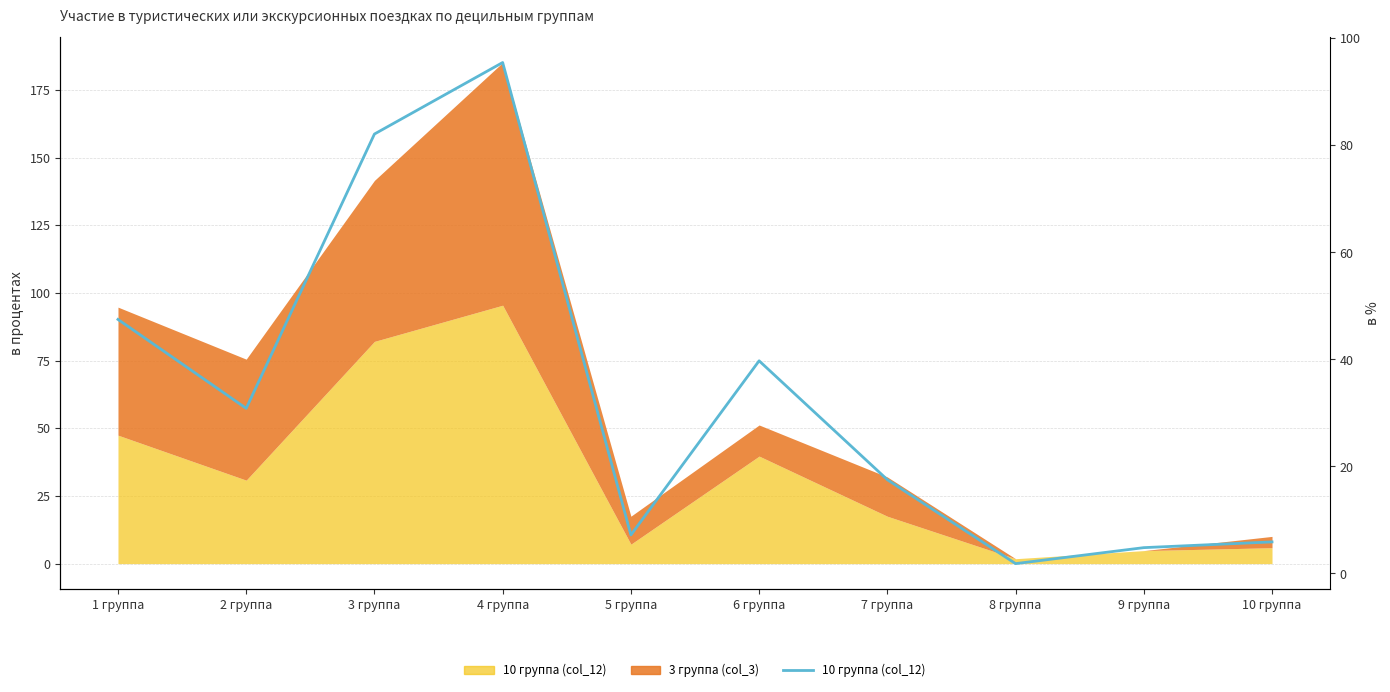

What is the ratio of the value at 9 группа to the value at 4 группа?

0.1